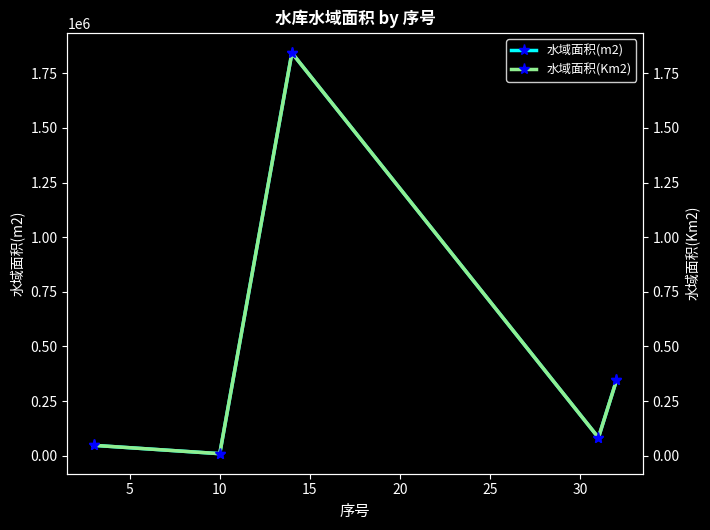

True or false: 水域面积(Km2) and 水域面积(m2) intersect in this chart.

False